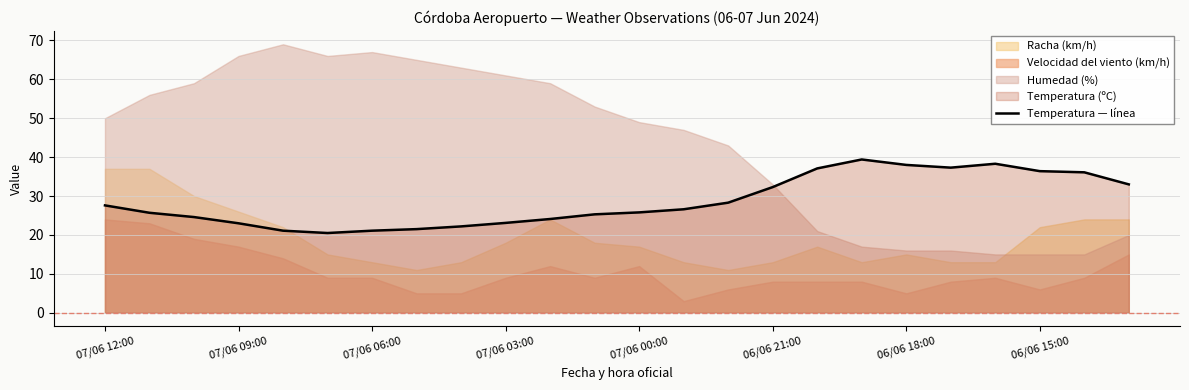

How many data points are less than 26?

12